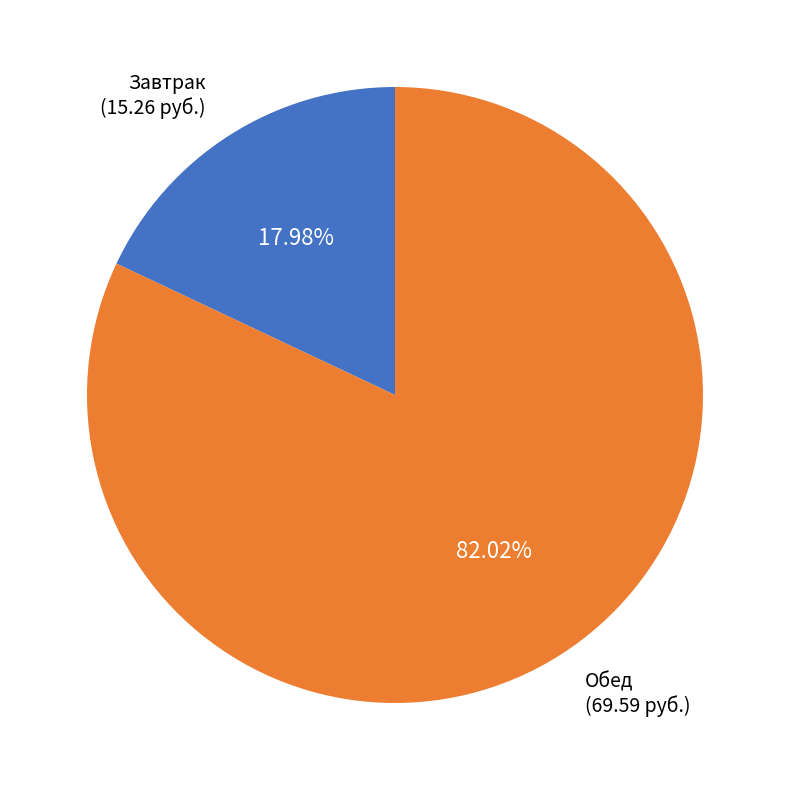

Rank the categories by value from highest to lowest.

Обед, Завтрак